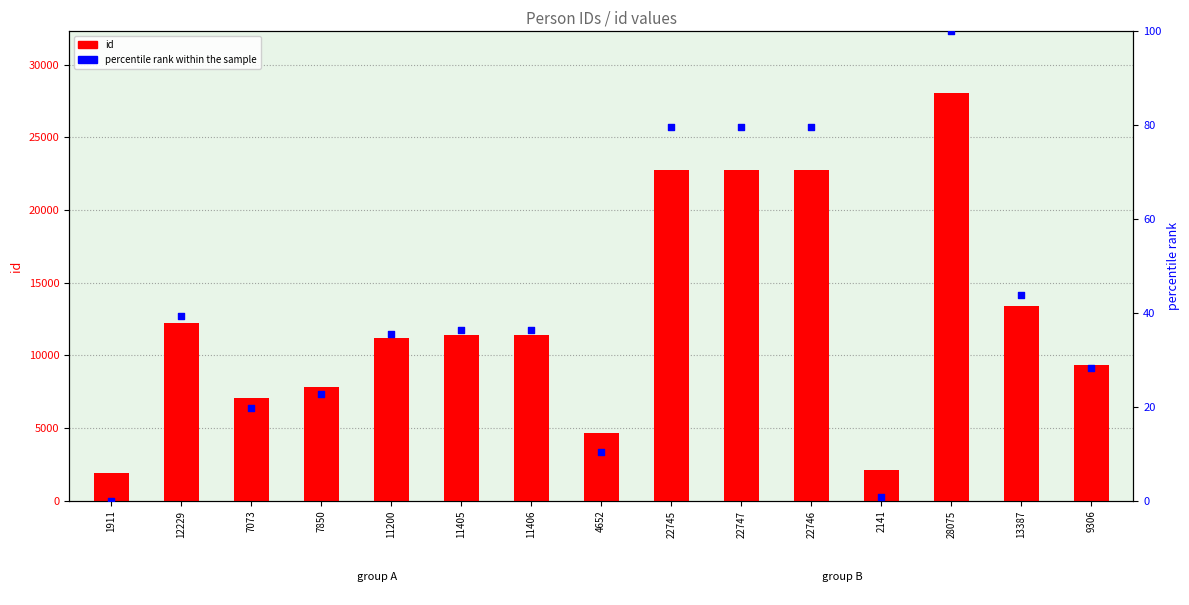

At which category is the sum across all series the highest?

28075